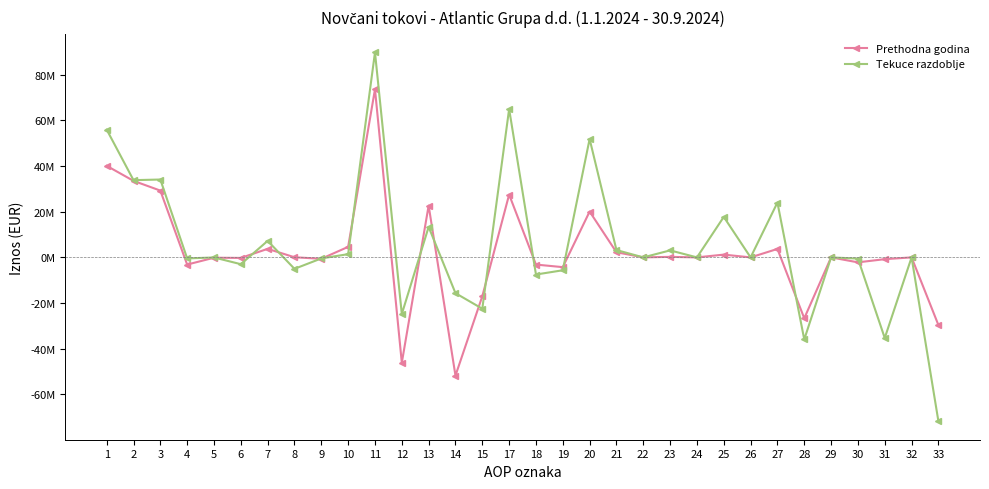

What is the maximum value for Tekuce razdoblje?

89864126